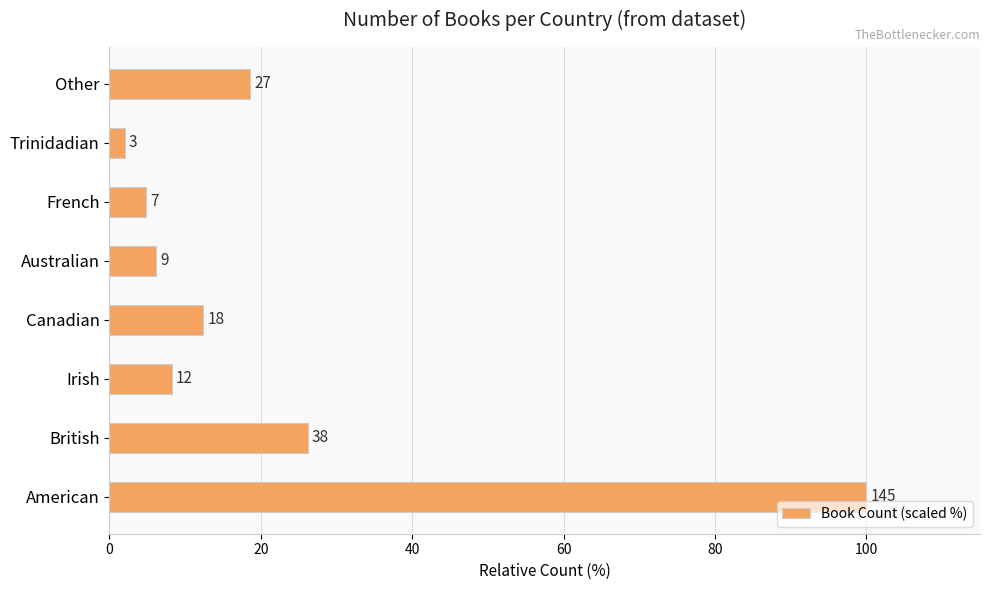

What is the difference between the second highest and minimum values?

24.1